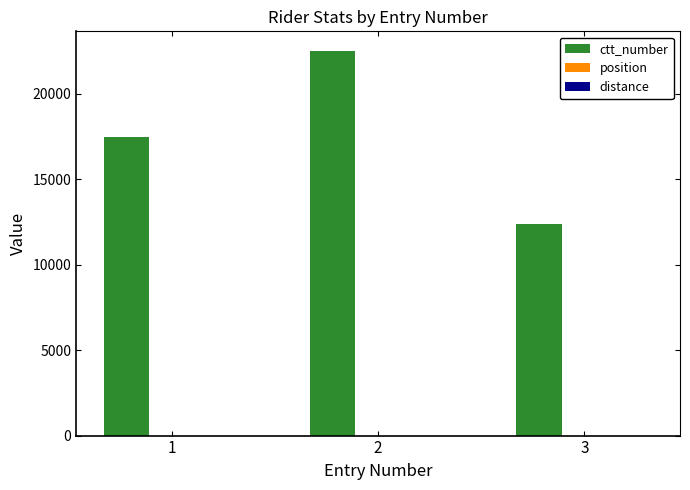

The value of ctt_number at 3 is 12367. True or false?

True